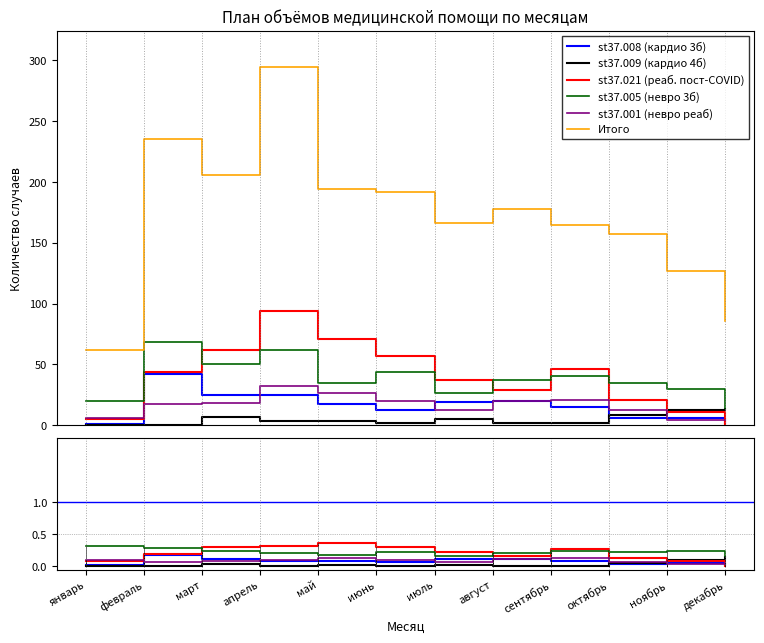

Which category has the lowest value across all series?

январь